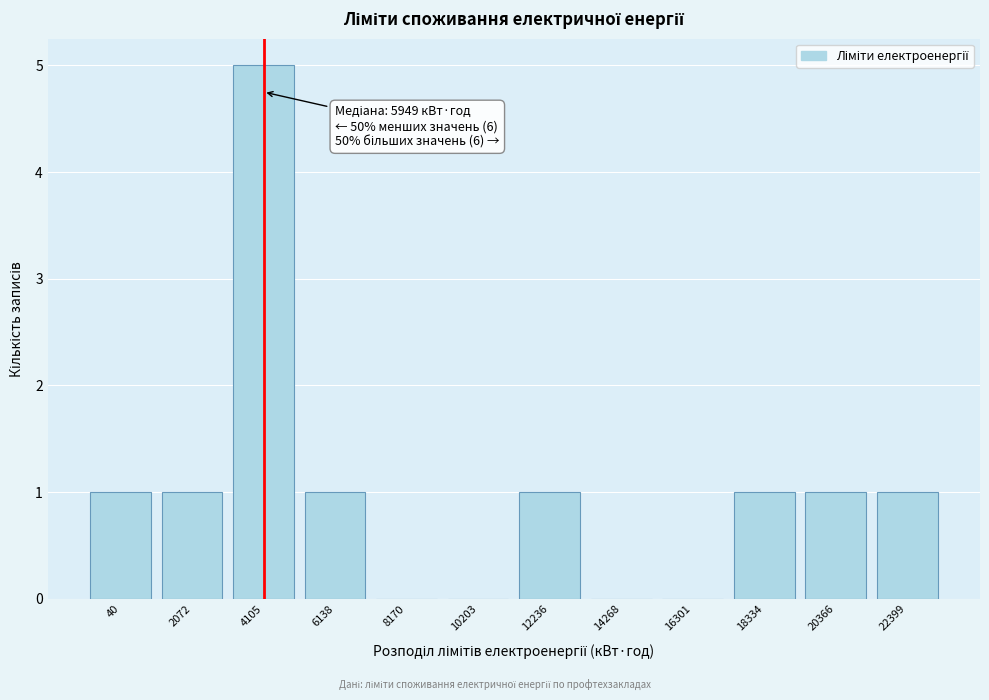

Reading left to right, list all the values displayed in this chart.

40=1	2072=1	4105=5	6138=1	8170=0	10203=0	12236=1	14268=0	16301=0	18334=1	20366=1	22399=1